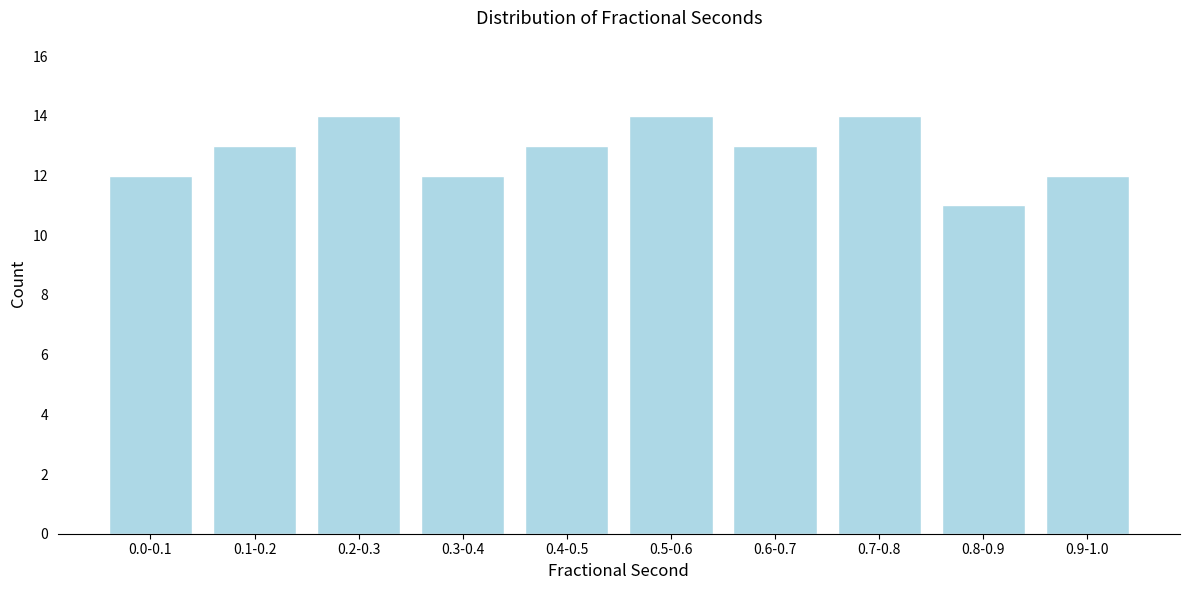

Reading left to right, transcribe all the data shown in this chart.

0.0-0.1=12	0.1-0.2=13	0.2-0.3=14	0.3-0.4=12	0.4-0.5=13	0.5-0.6=14	0.6-0.7=13	0.7-0.8=14	0.8-0.9=11	0.9-1.0=12